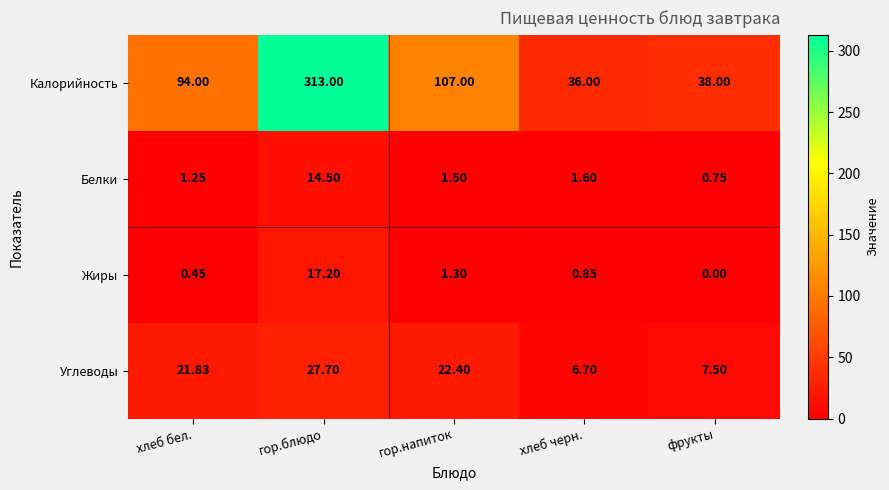

At фрукты, list the series in order from largest to smallest.

Калорийность, Углеводы, Белки, Жиры